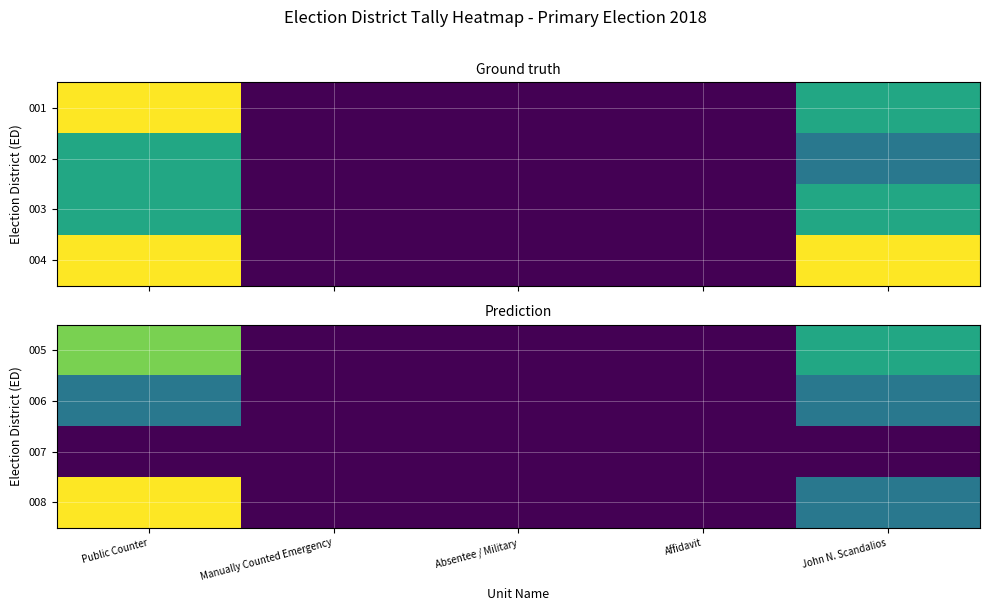

The 007 series shows 0 at John N. Scandalios. True or false?

True